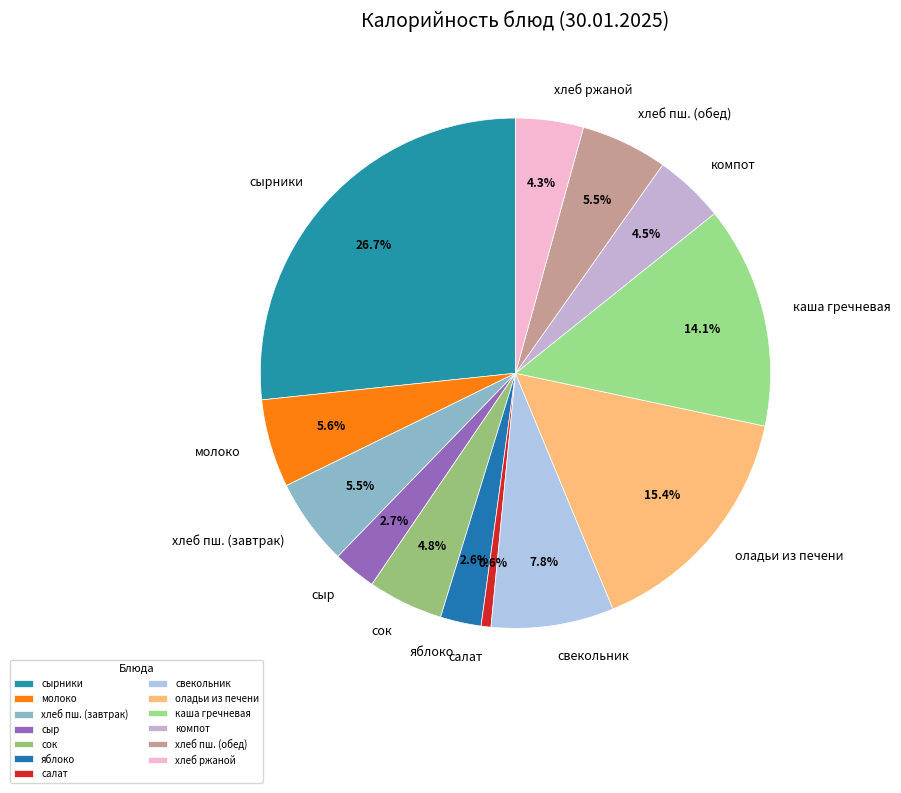

Does хлеб пш. (обед) account for over 50% of the chart?

No